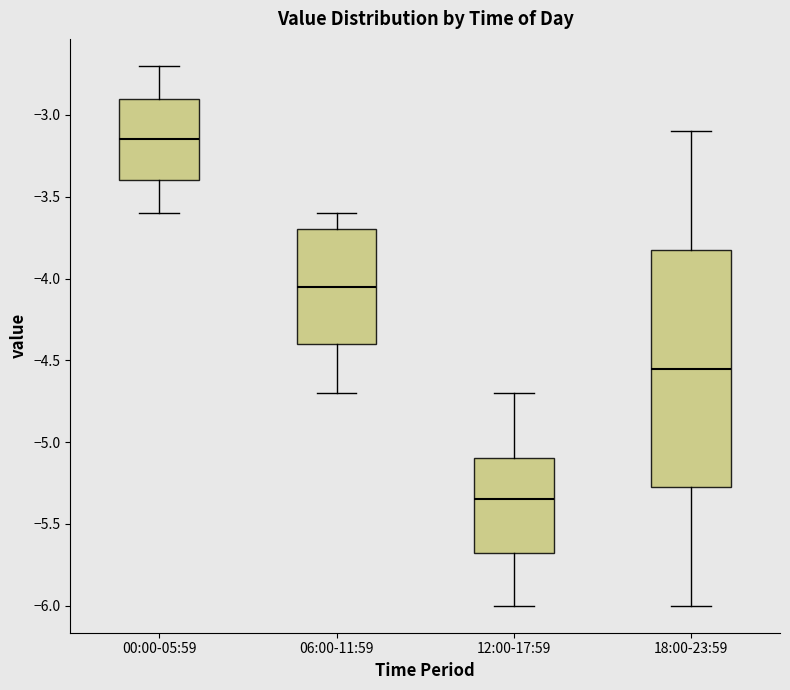

Where does the lower whisker of the box for 18:00-23:59 end on the y-axis? The values are not printed on the chart, so give them approximately, as read against the axis.

-6.00